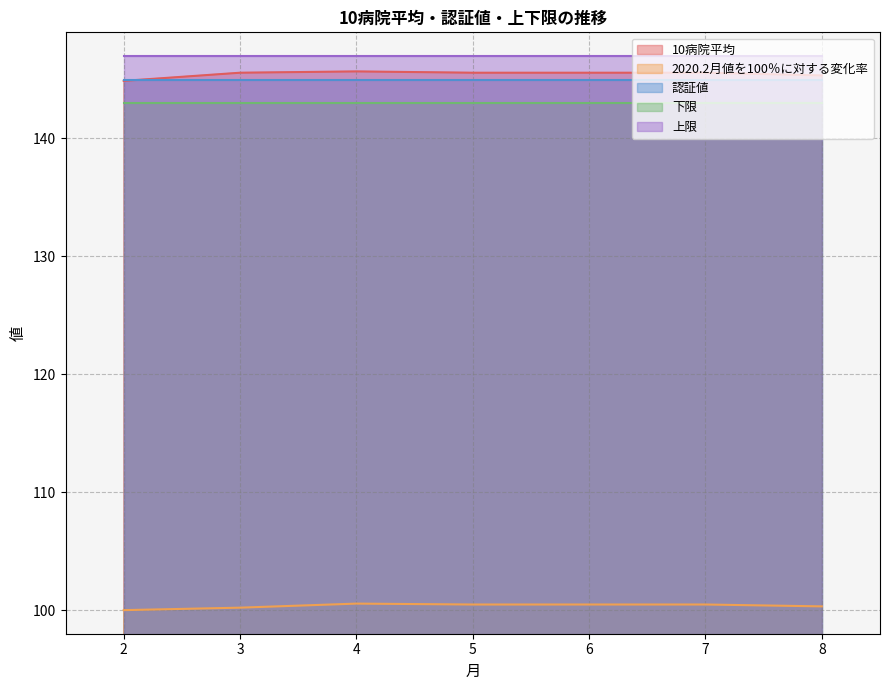

What is the value of the 10病院平均 point at the 5th from the left?

145.6